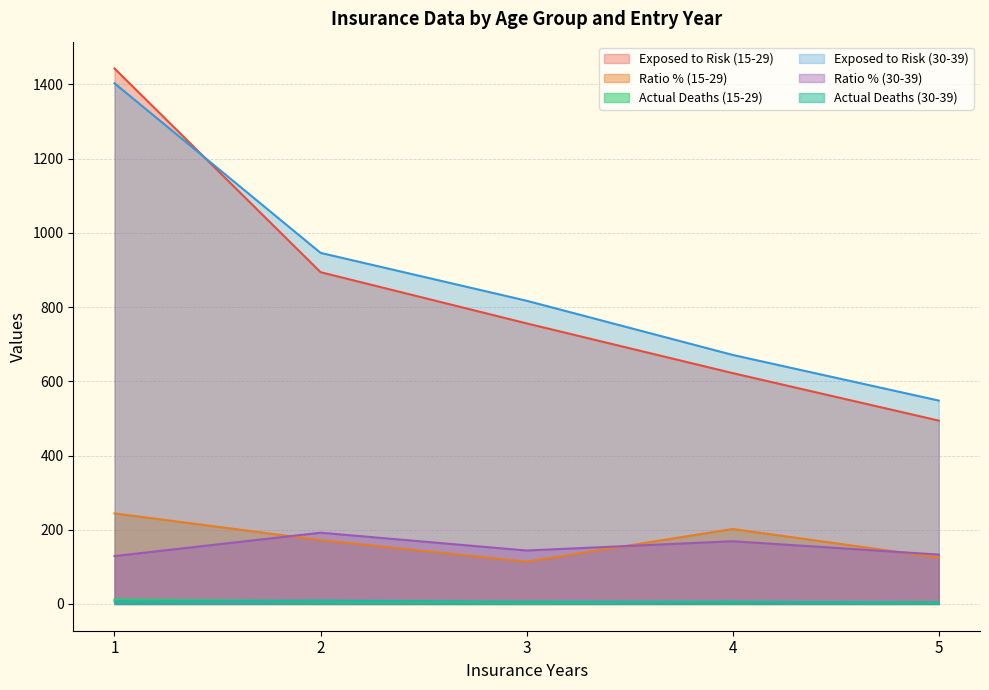

What is the difference between the maximum and minimum values in the Ratio % (15-29) series?

130